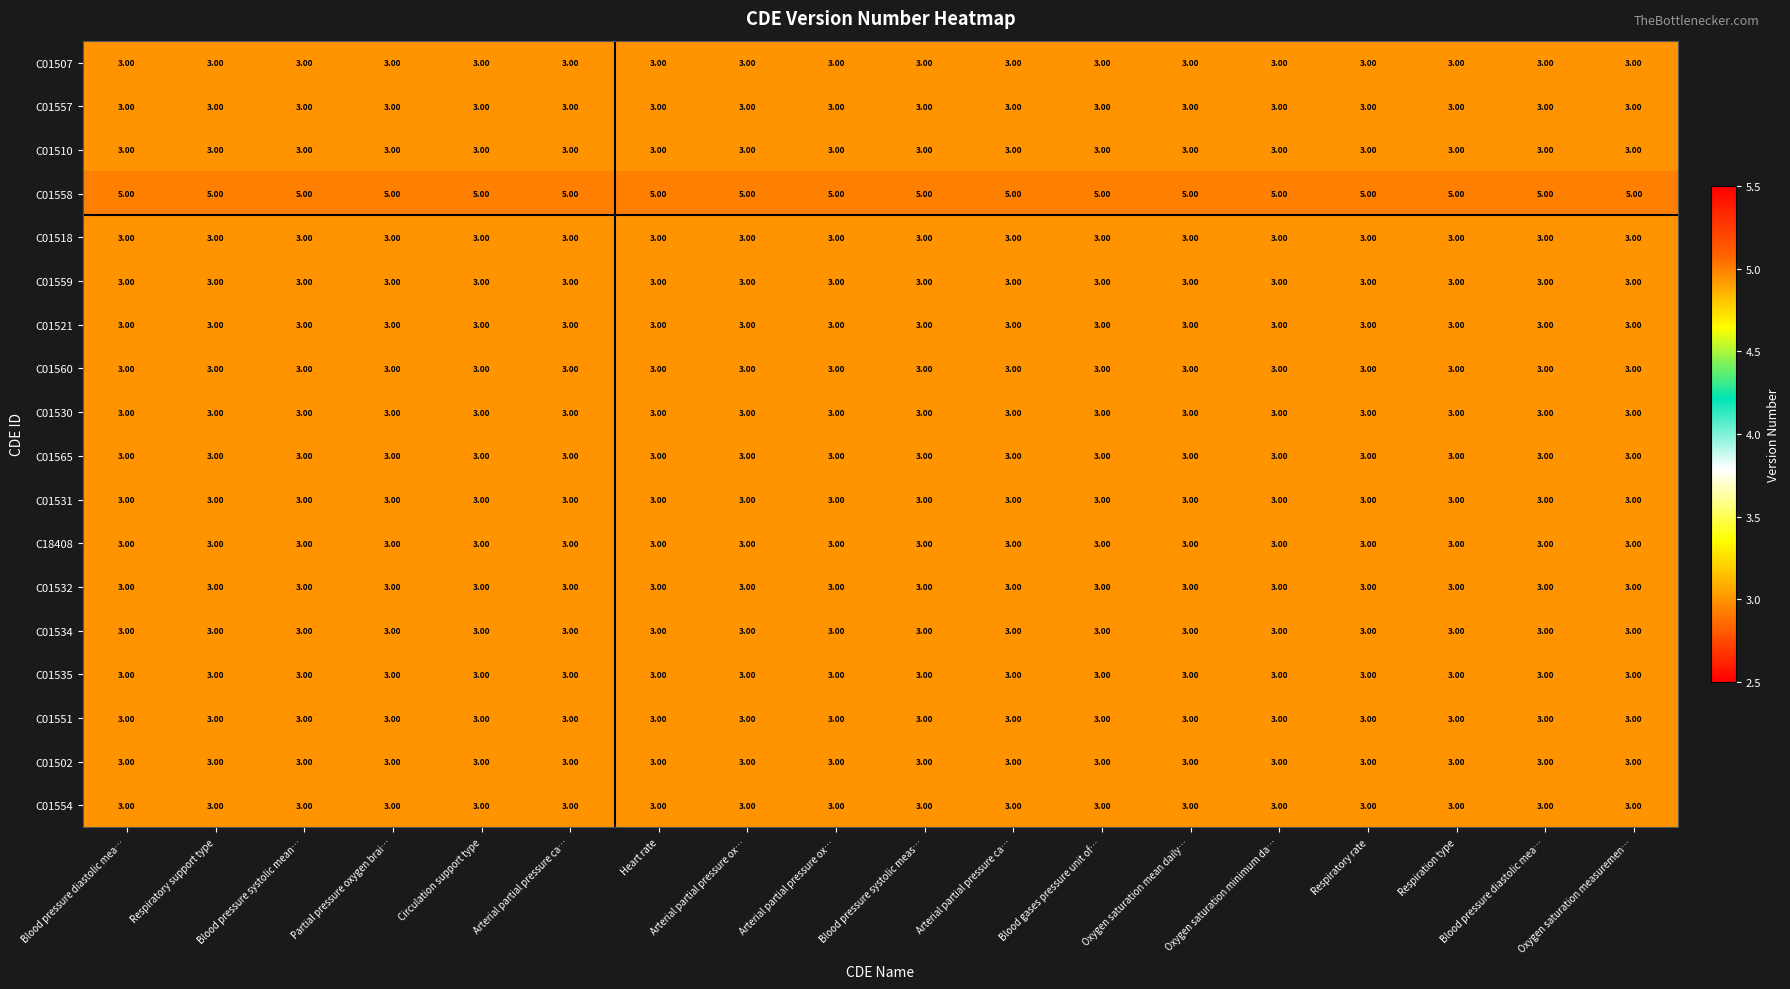

How many data points does each series have?

18